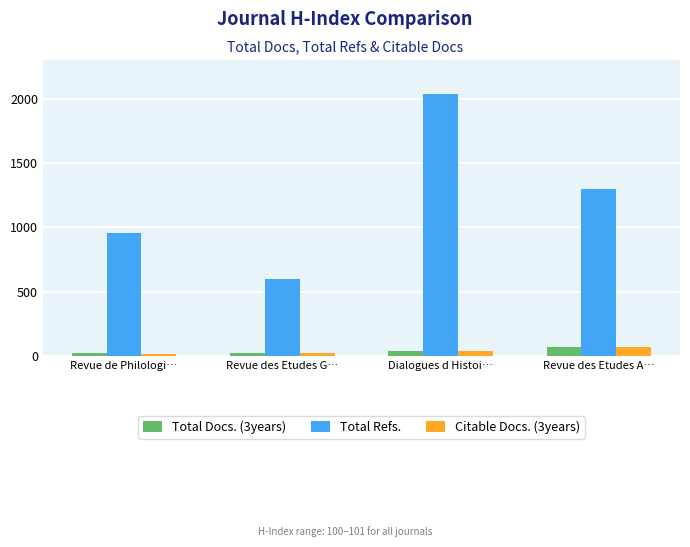

At which category does the chart reach its peak across all series?

Dialogues d Histoi…